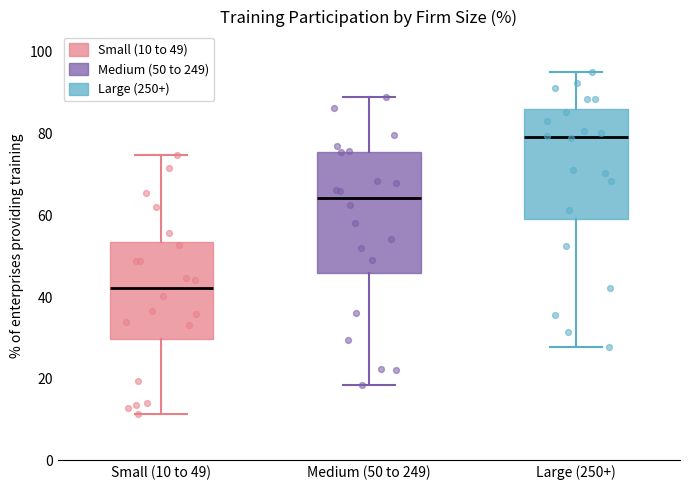

Reading left to right, read every box against the y-axis: the position of its median line, the range the box covers, and the ends of its whiskers. The values are not printed on the chart, so give them approximately, as read against the axis.

Small (10 to 49): median 42, box 30 to 54, whiskers 12 to 74
Medium (50 to 249): median 64, box 46 to 76, whiskers 18 to 90
Large (250+): median 80, box 60 to 86, whiskers 28 to 96